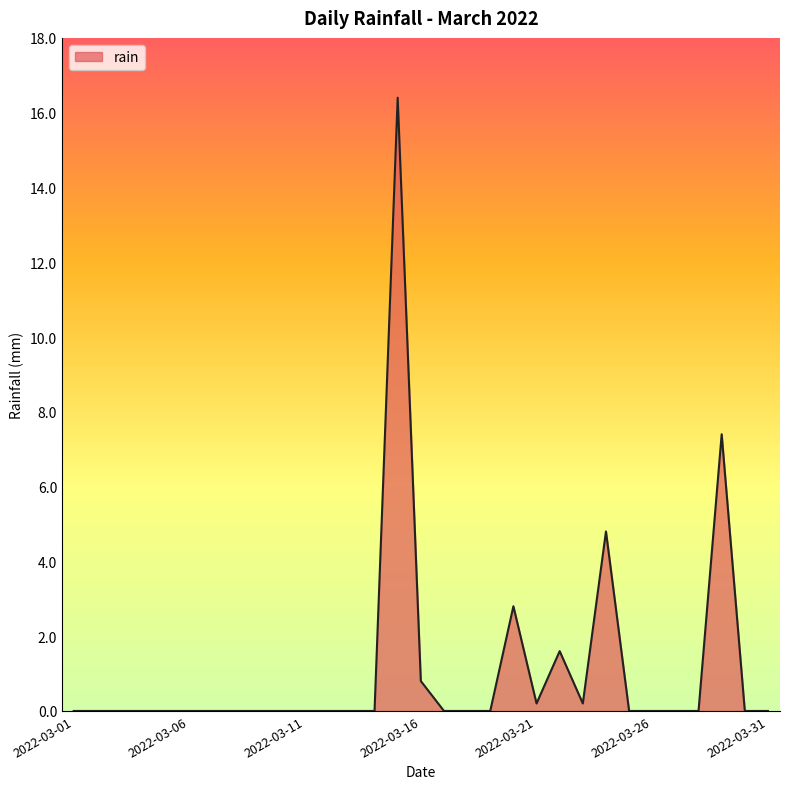

What is the greatest value displayed?

16.4